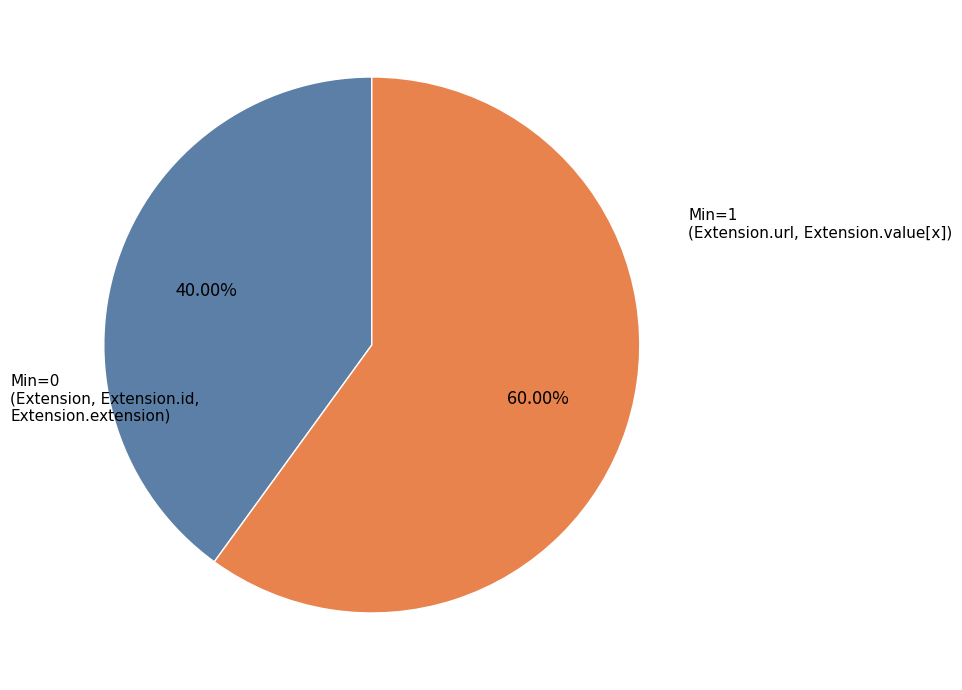

Which category has the biggest portion of the pie?

Extension.url